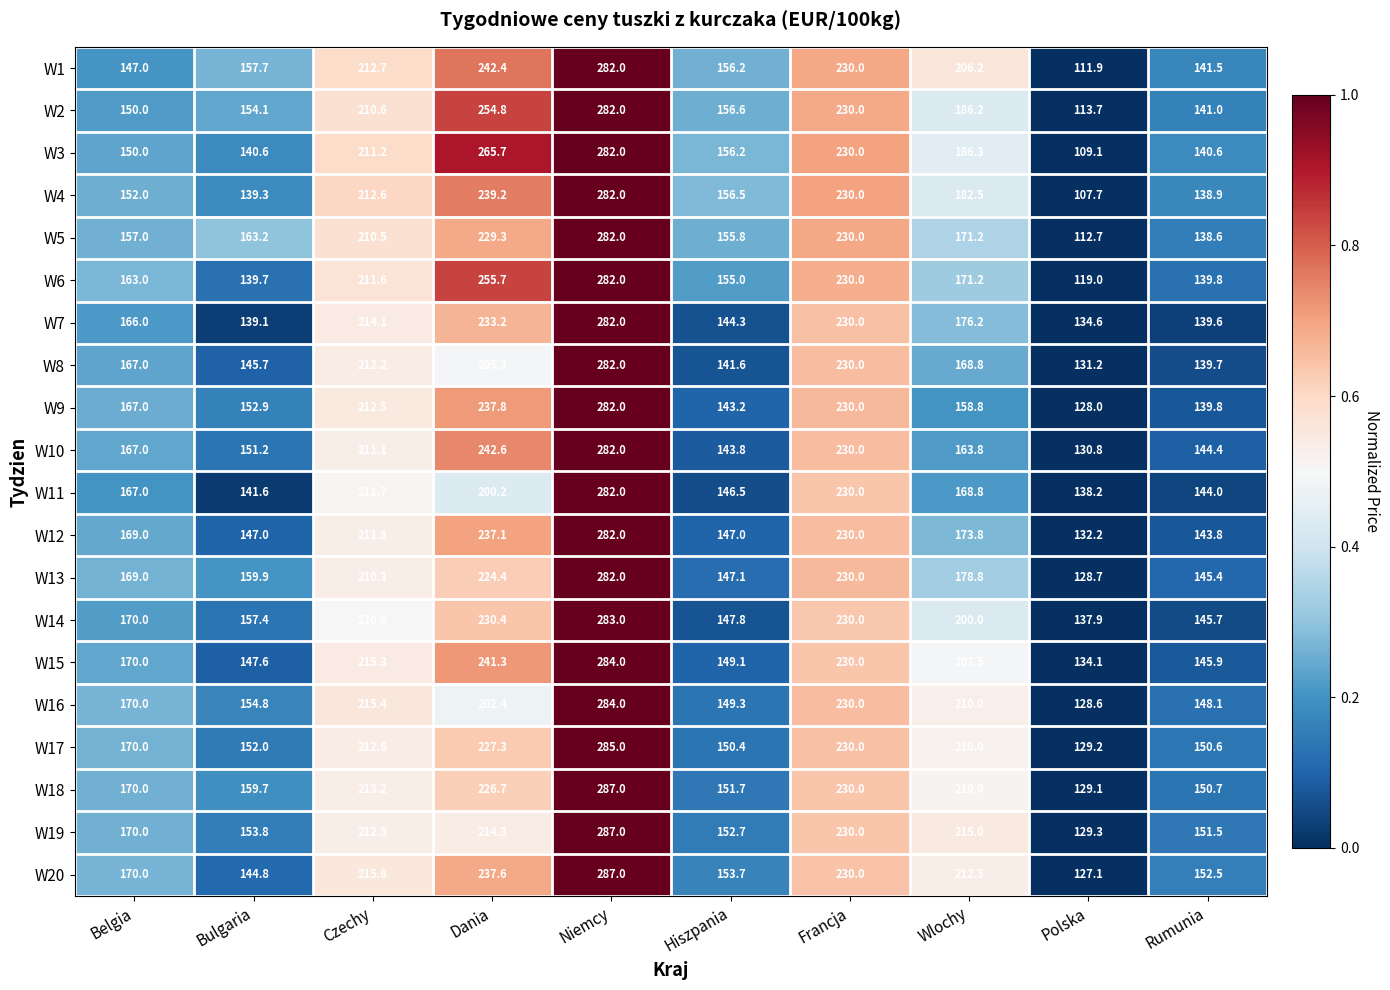

At which category is the sum across all series the highest?

Niemcy